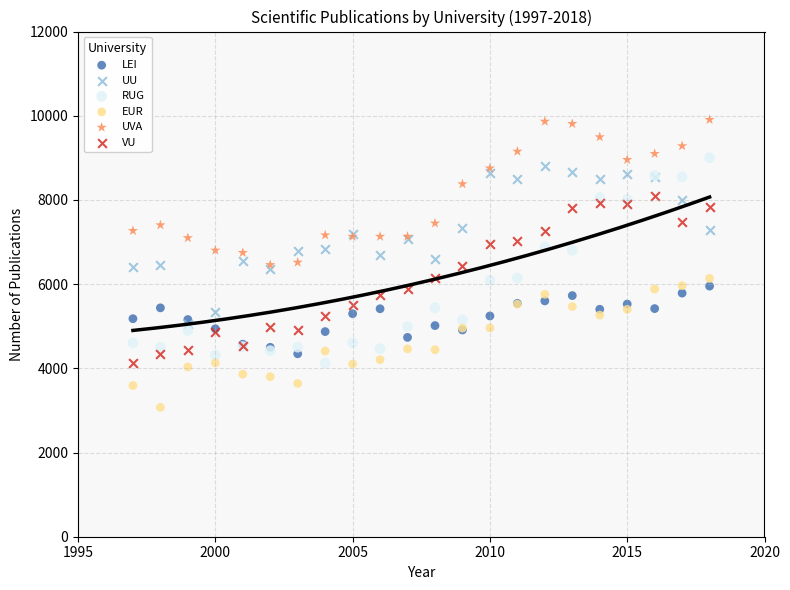

Which series has the largest Y range (max minus min)?

RUG